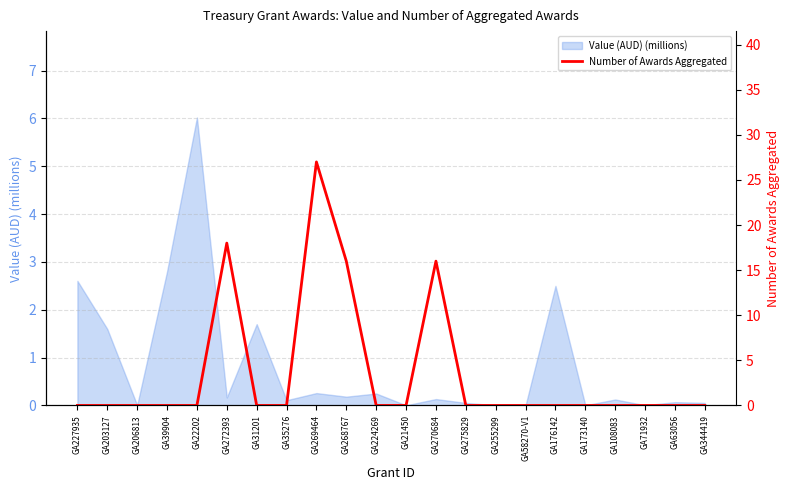

True or false: the data has more than 2 interior local peaks.

True